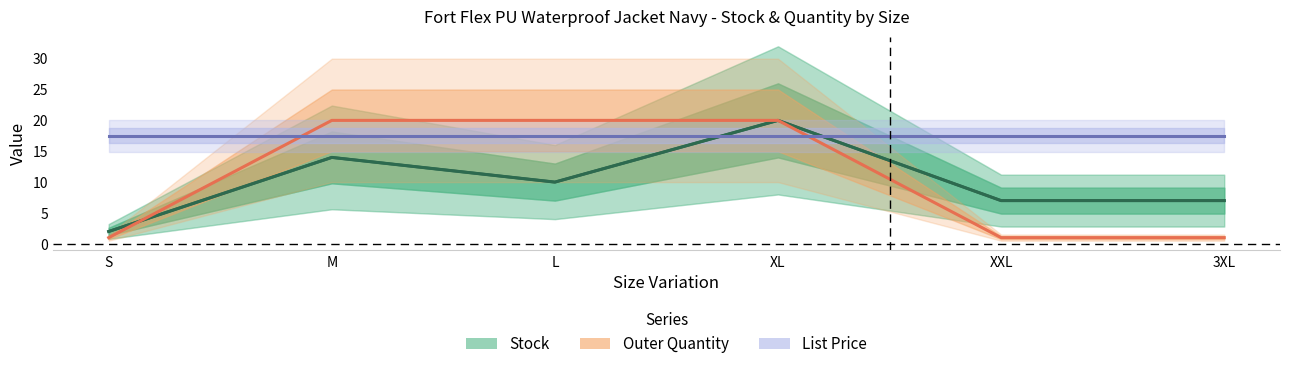

The chart shows a value of 7 at XXL. True or false?

True